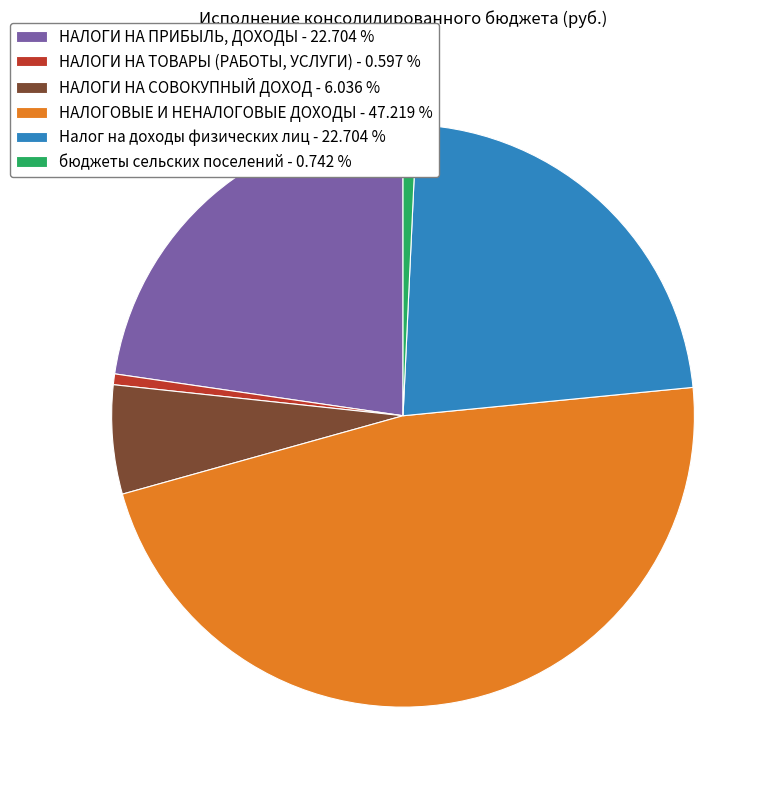

Combined, do НАЛОГИ НА ТОВАРЫ (РАБОТЫ, УСЛУГИ) - 0.597 % and НАЛОГИ НА СОВОКУПНЫЙ ДОХОД - 6.036 % account for over 50%?

No